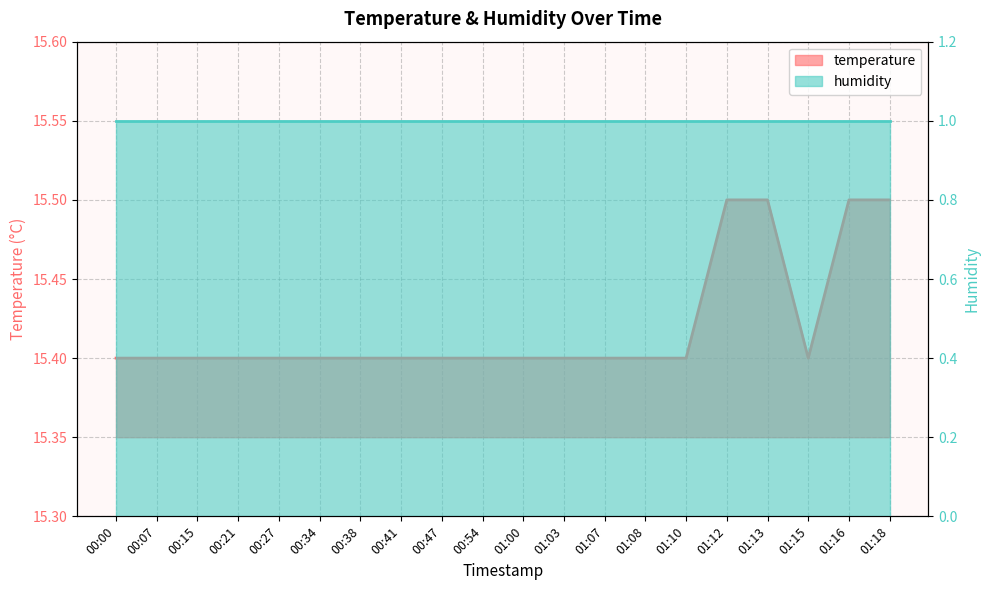

Where is the first local minimum?

01:15